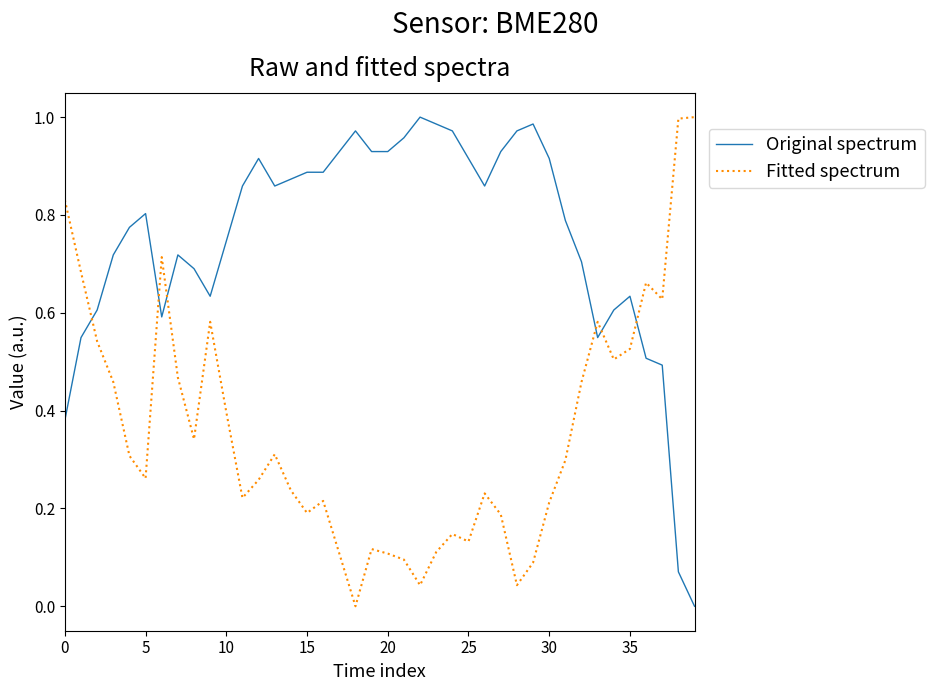

List the series in order of their overall mean, highest first.

Original spectrum, Fitted spectrum